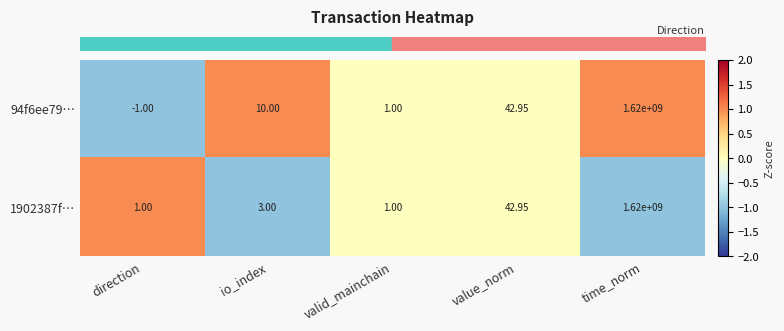

Which series changed the most between direction and valid_mainchain?

94f6ee79…